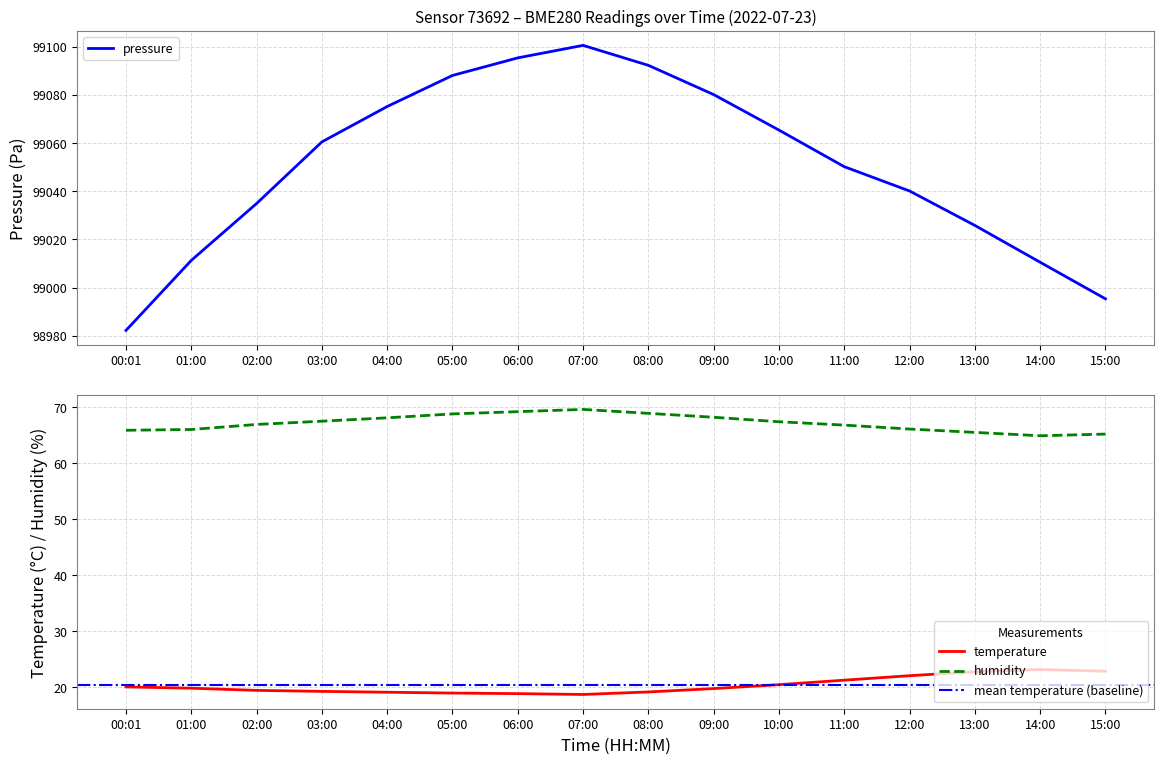

Reading left to right, list all the values displayed in this chart.

pressure: 00:01=98982.2	01:00=99011.3	02:00=99034.9	03:00=99060.5	04:00=99075.2	05:00=99088.1	06:00=99095.4	07:00=99100.6	08:00=99092.3	09:00=99080.1	10:00=99065.4	11:00=99050.2	12:00=99040.1	13:00=99025.8	14:00=99010.5	15:00=98995.3
temperature: 00:01=20.1	01:00=19.9	02:00=19.5	03:00=19.3	04:00=19.1	05:00=19.0	06:00=18.9	07:00=18.8	08:00=19.2	09:00=19.8	10:00=20.5	11:00=21.3	12:00=22.1	13:00=22.8	14:00=23.2	15:00=22.9
humidity: 00:01=65.9	01:00=66.0	02:00=66.9	03:00=67.5	04:00=68.1	05:00=68.8	06:00=69.2	07:00=69.6	08:00=68.9	09:00=68.2	10:00=67.4	11:00=66.8	12:00=66.1	13:00=65.5	14:00=64.9	15:00=65.2